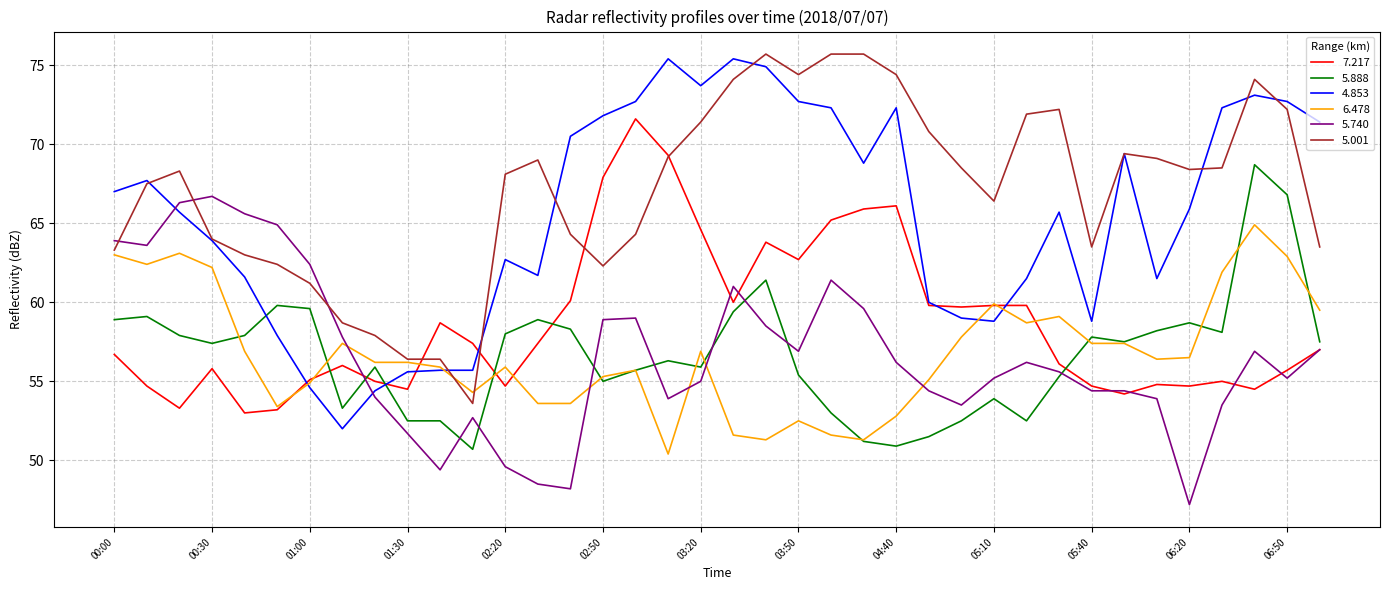

True or false: 5.888 and 4.853 cross at least once.

True